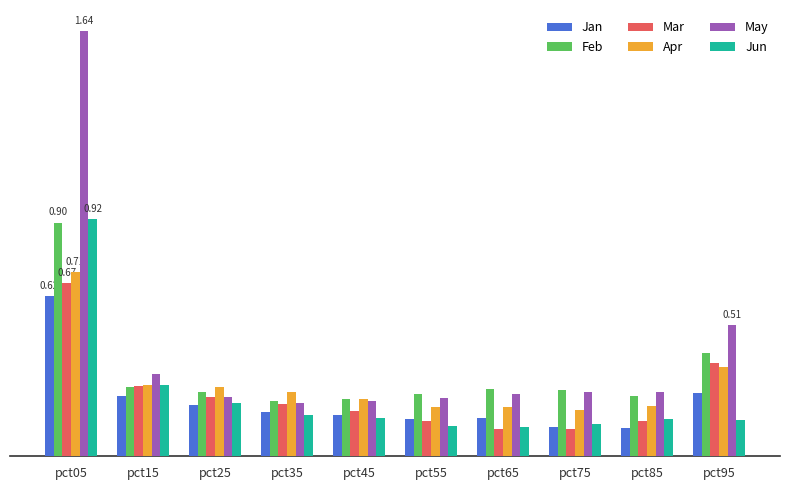

Reading left to right, extract all data points from this chart.

Jan: 0.6	0.2	0.2	0.2	0.2	0.1	0.1	0.1	0.1	0.2
Feb: 0.9	0.3	0.2	0.2	0.2	0.2	0.3	0.3	0.2	0.4
Mar: 0.7	0.3	0.2	0.2	0.2	0.1	0.1	0.1	0.1	0.4
Apr: 0.7	0.3	0.3	0.2	0.2	0.2	0.2	0.2	0.2	0.3
May: 1.6	0.3	0.2	0.2	0.2	0.2	0.2	0.2	0.2	0.5
Jun: 0.9	0.3	0.2	0.2	0.1	0.1	0.1	0.1	0.1	0.1